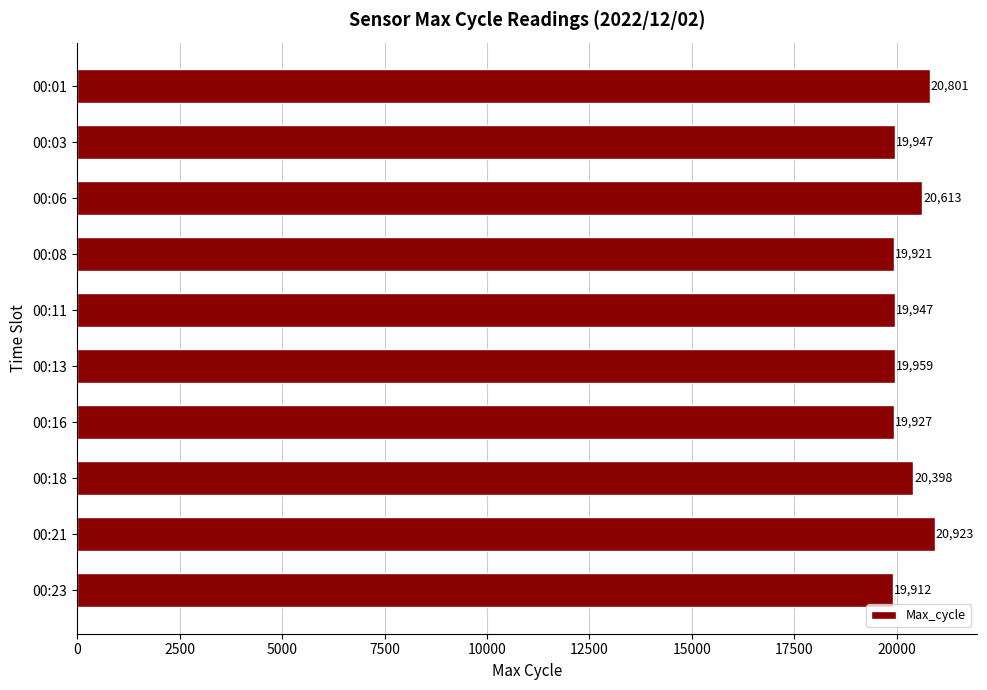

What is the change in value from 00:03 to 00:16?

-20